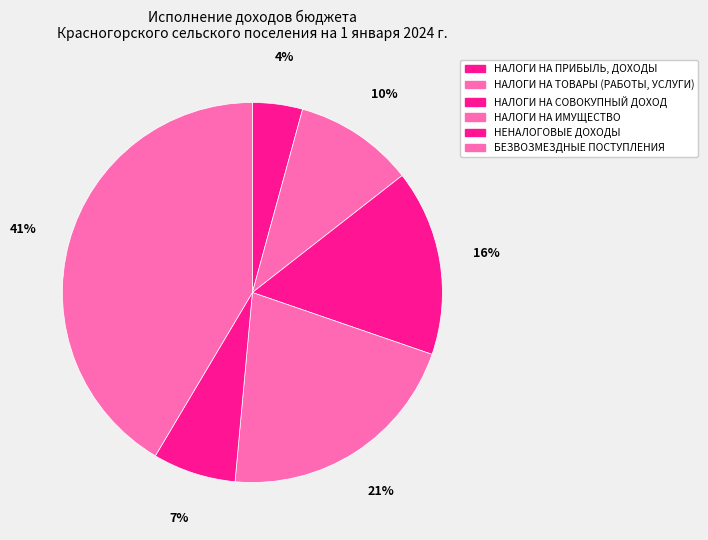

Rank the categories by value from lowest to highest.

НАЛОГИ НА ПРИБЫЛЬ, ДОХОДЫ, НЕНАЛОГОВЫЕ ДОХОДЫ, НАЛОГИ НА ТОВАРЫ (РАБОТЫ, УСЛУГИ), НАЛОГИ НА СОВОКУПНЫЙ ДОХОД, НАЛОГИ НА ИМУЩЕСТВО, БЕЗВОЗМЕЗДНЫЕ ПОСТУПЛЕНИЯ